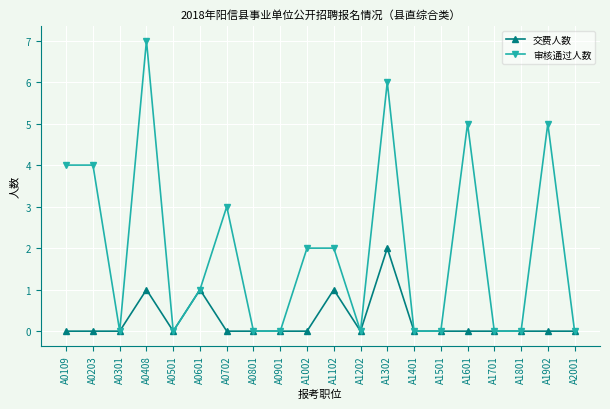

What is the difference between the maximum and minimum values in the 交费人数 series?

2